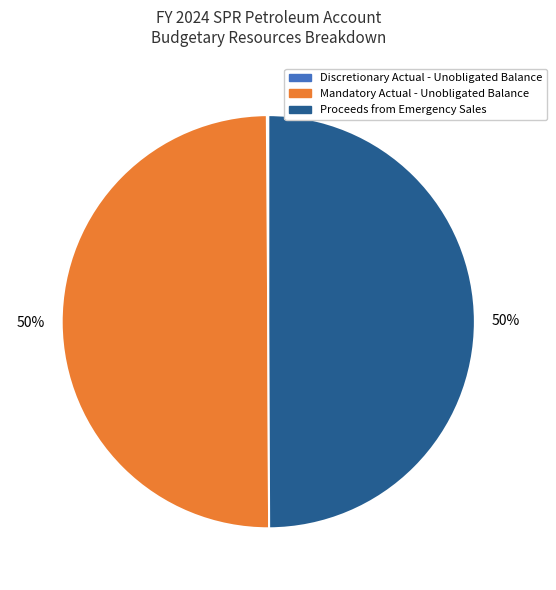

Is it true that Mandatory Actual - Unobligated Balance is 50% of the pie?

True